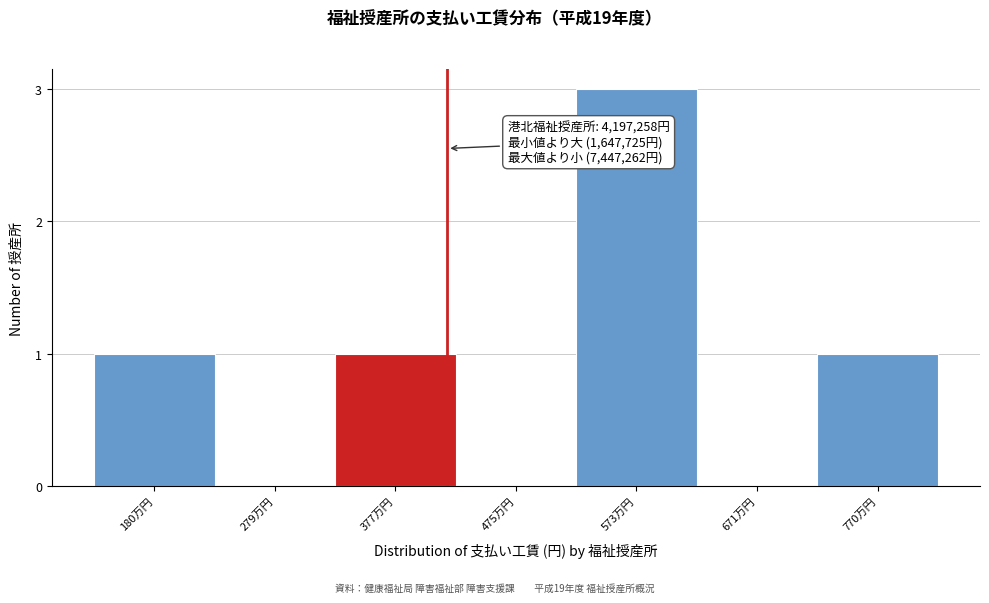

Reading left to right, list all the values displayed in this chart.

180万円=1	279万円=0	377万円=1	475万円=0	573万円=3	671万円=0	770万円=1